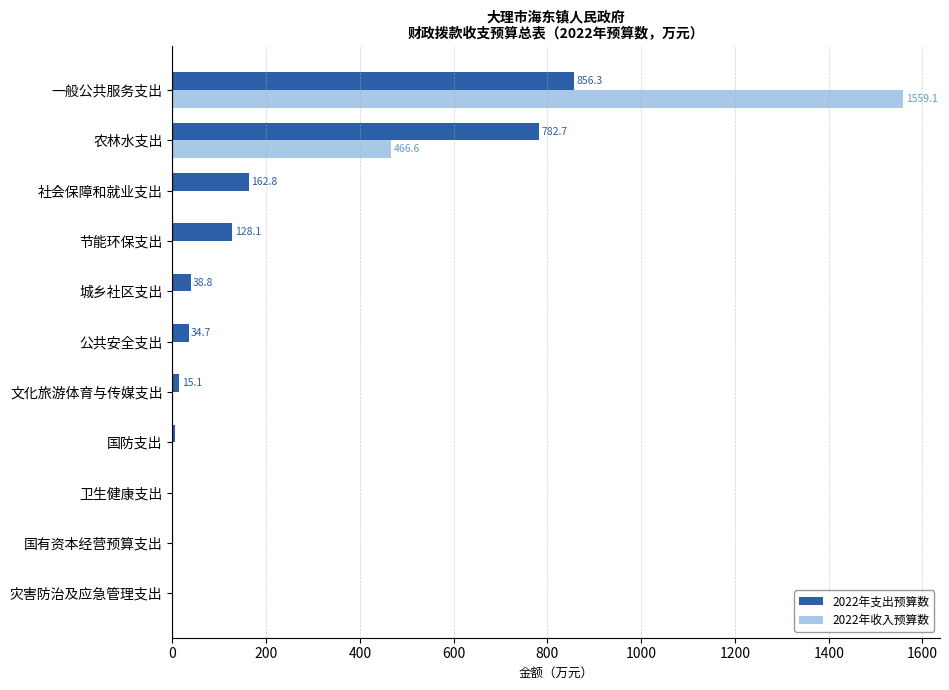

True or false: 2022年收入预算数 has a value of -572.2 at 文化旅游体育与传媒支出.

False